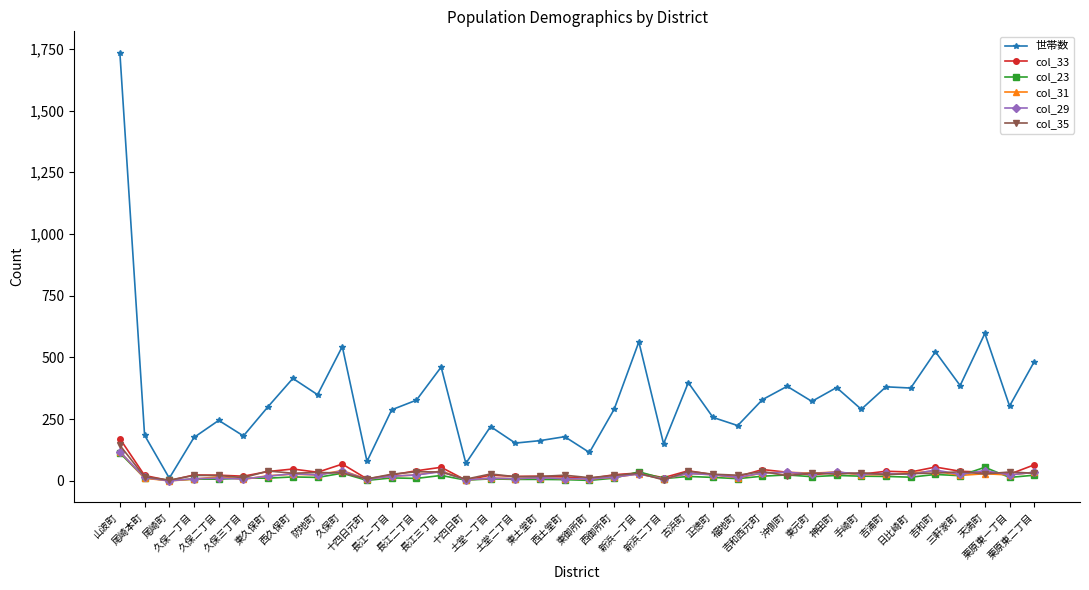

What is the greatest value displayed?

1734